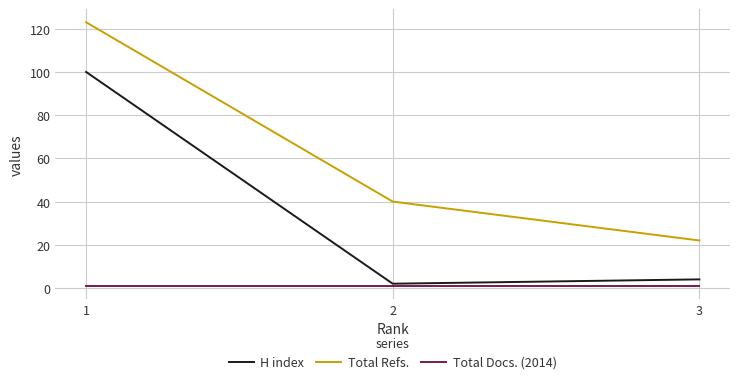

Which series changed the most between 2 and 3?

Total Refs.